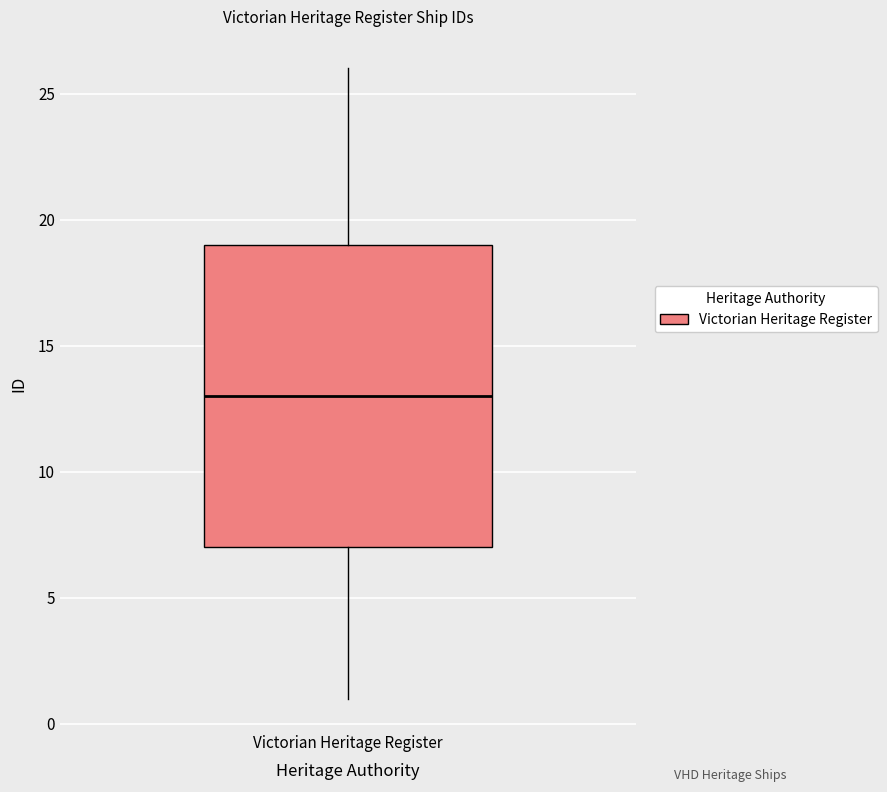

Transcribe this box plot: give where the median line is, the range the box spans, and where the two whiskers end, as read against the y-axis. The values are not printed on the chart, so give them approximately, as read against the axis.

median 13, box 7 to 19, whiskers 1 to 26